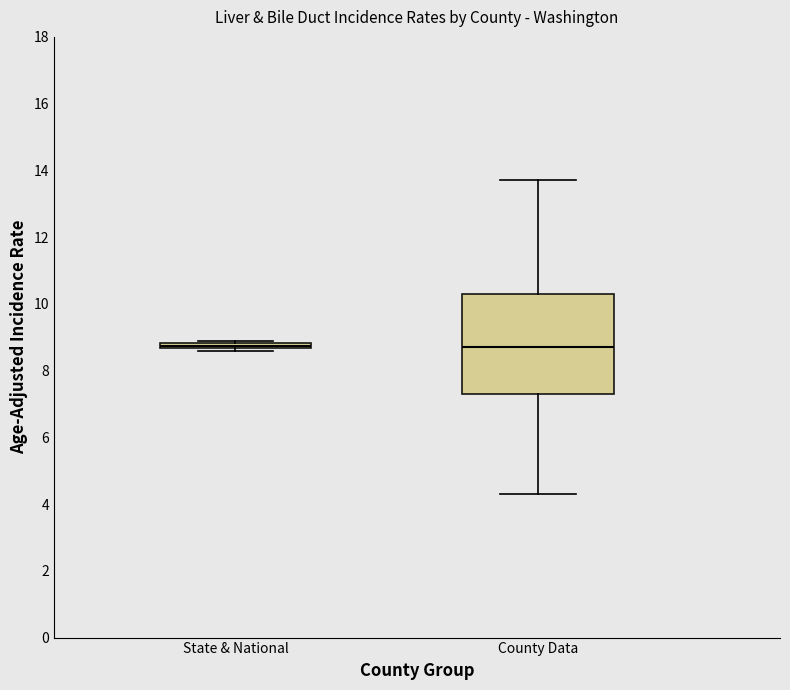

Where is the upper edge of the box for County Data on the y-axis? The values are not printed on the chart, so give them approximately, as read against the axis.

10.4